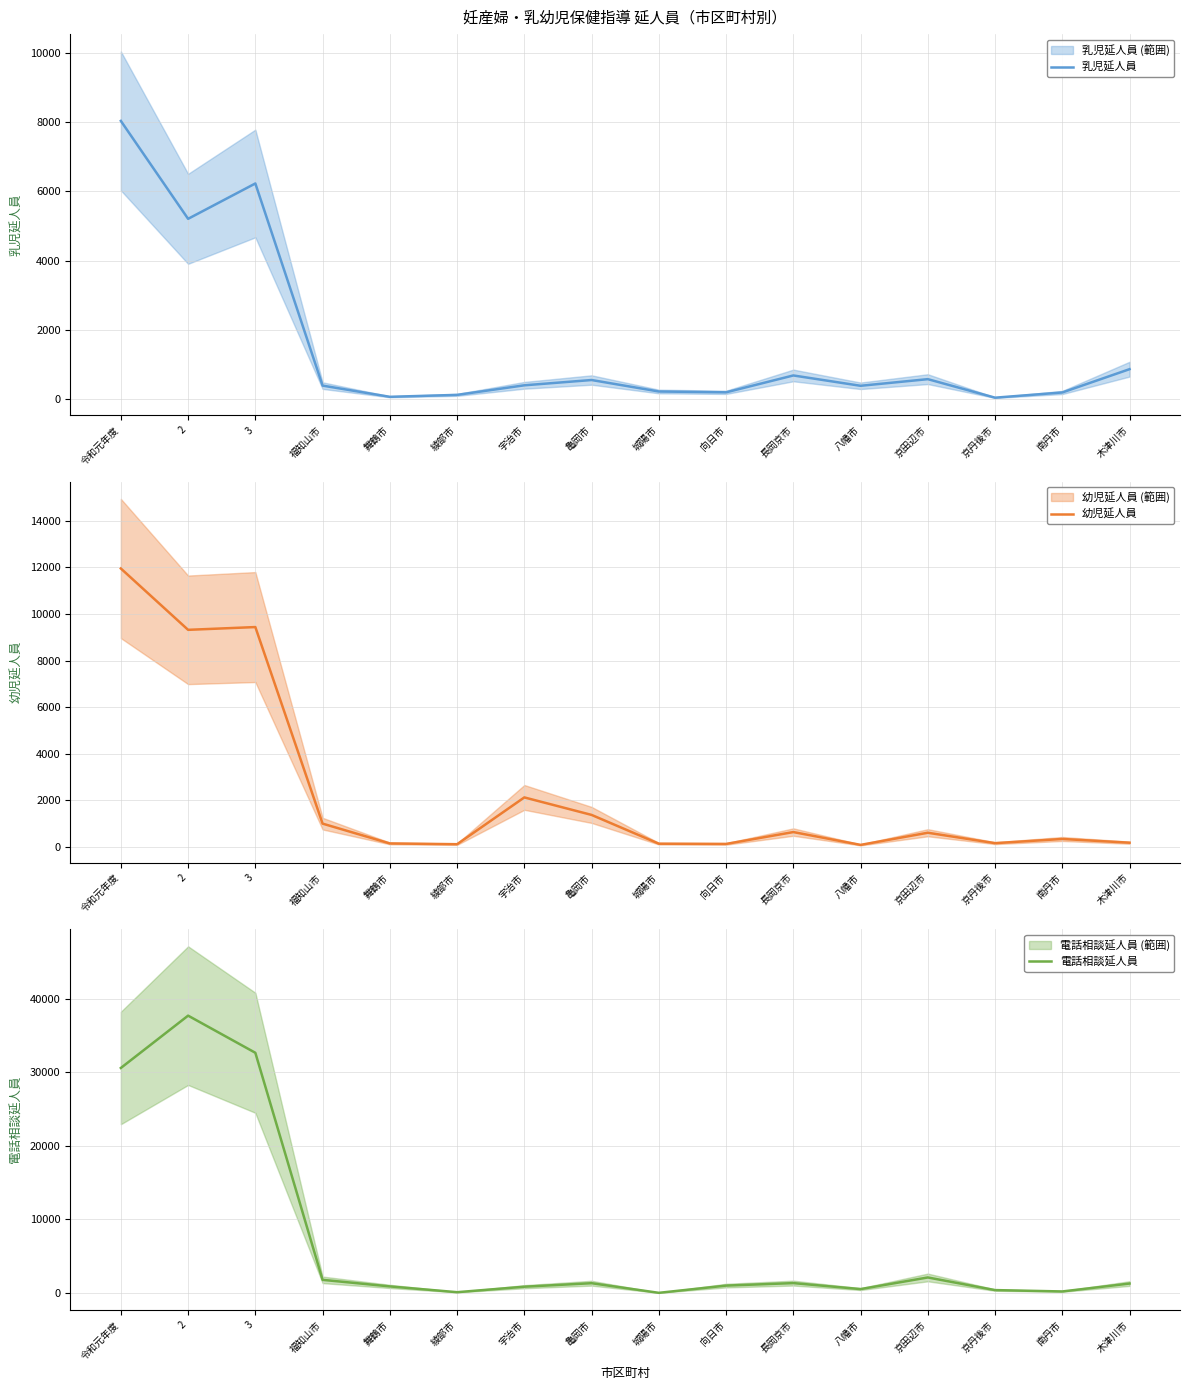

How many data points does each series have?

16